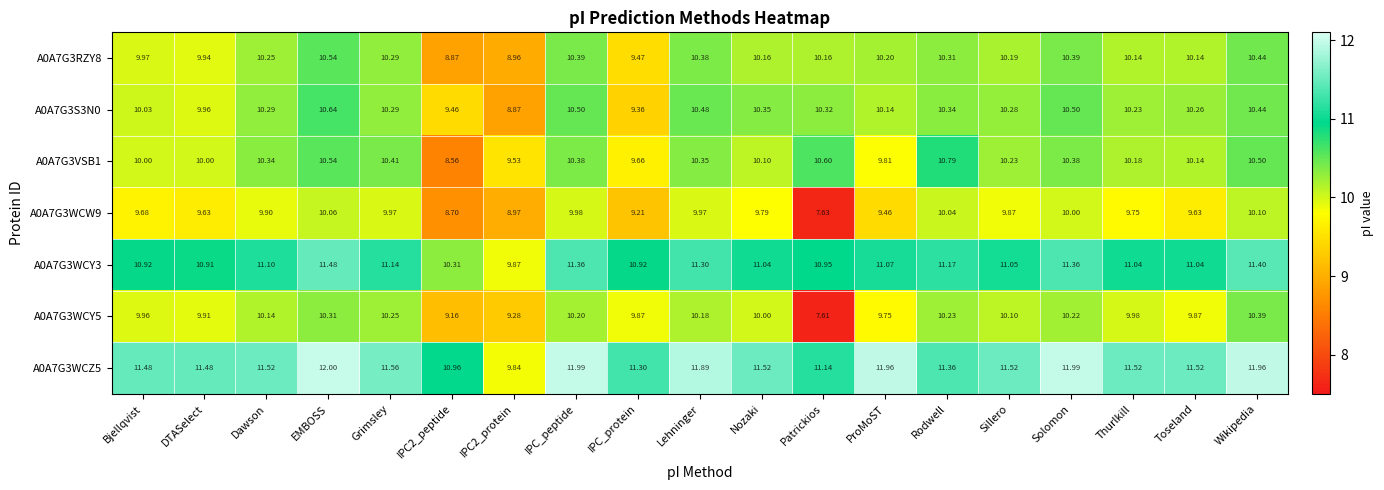

At which category is the sum across all series the highest?

EMBOSS